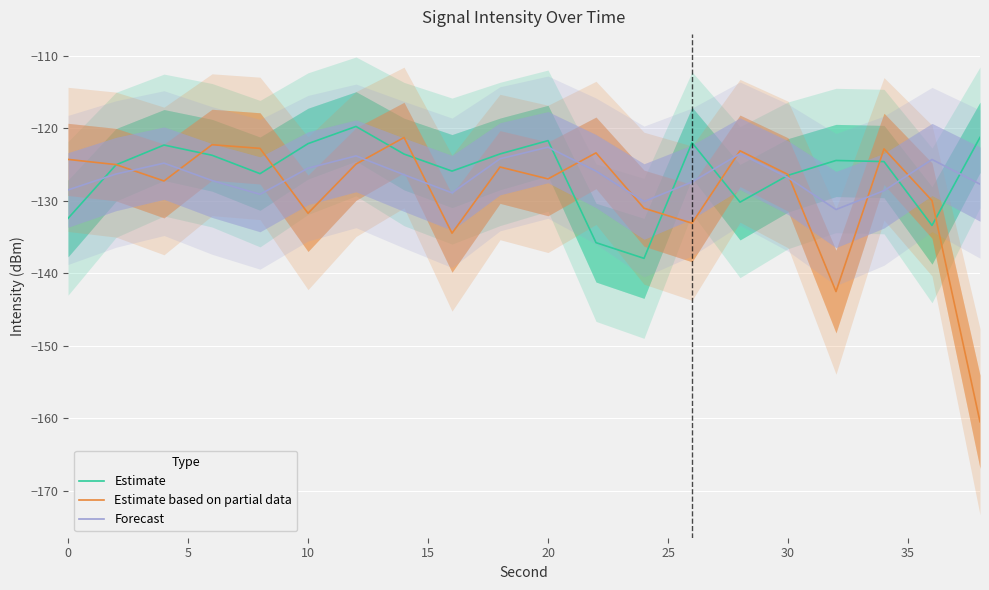

Rank the series by their average value, from lowest to highest.

Estimate based on partial data, Forecast, Estimate